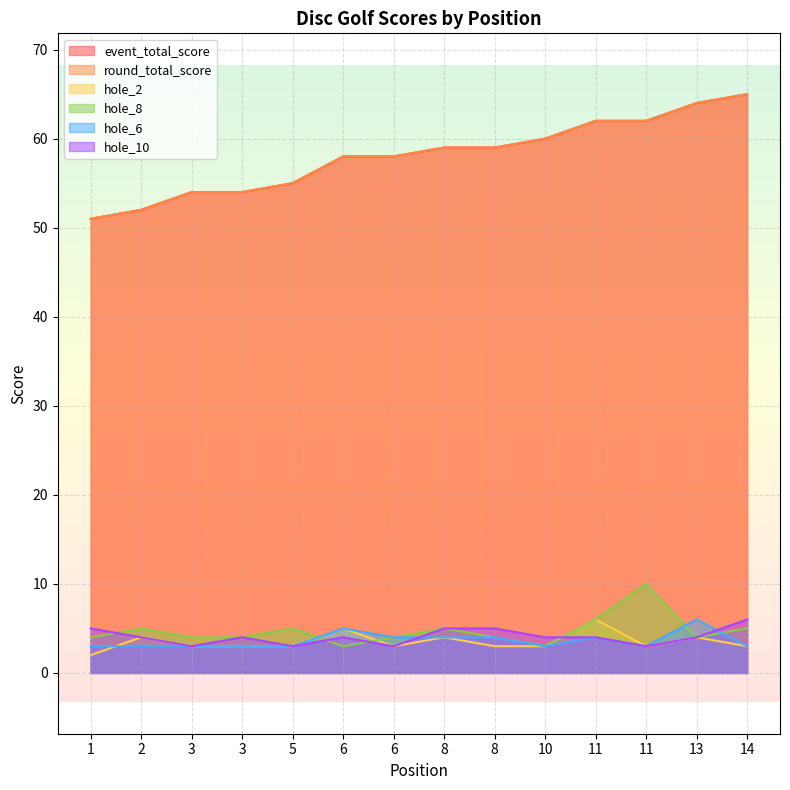

Which label corresponds to the smallest value in the chart?

1